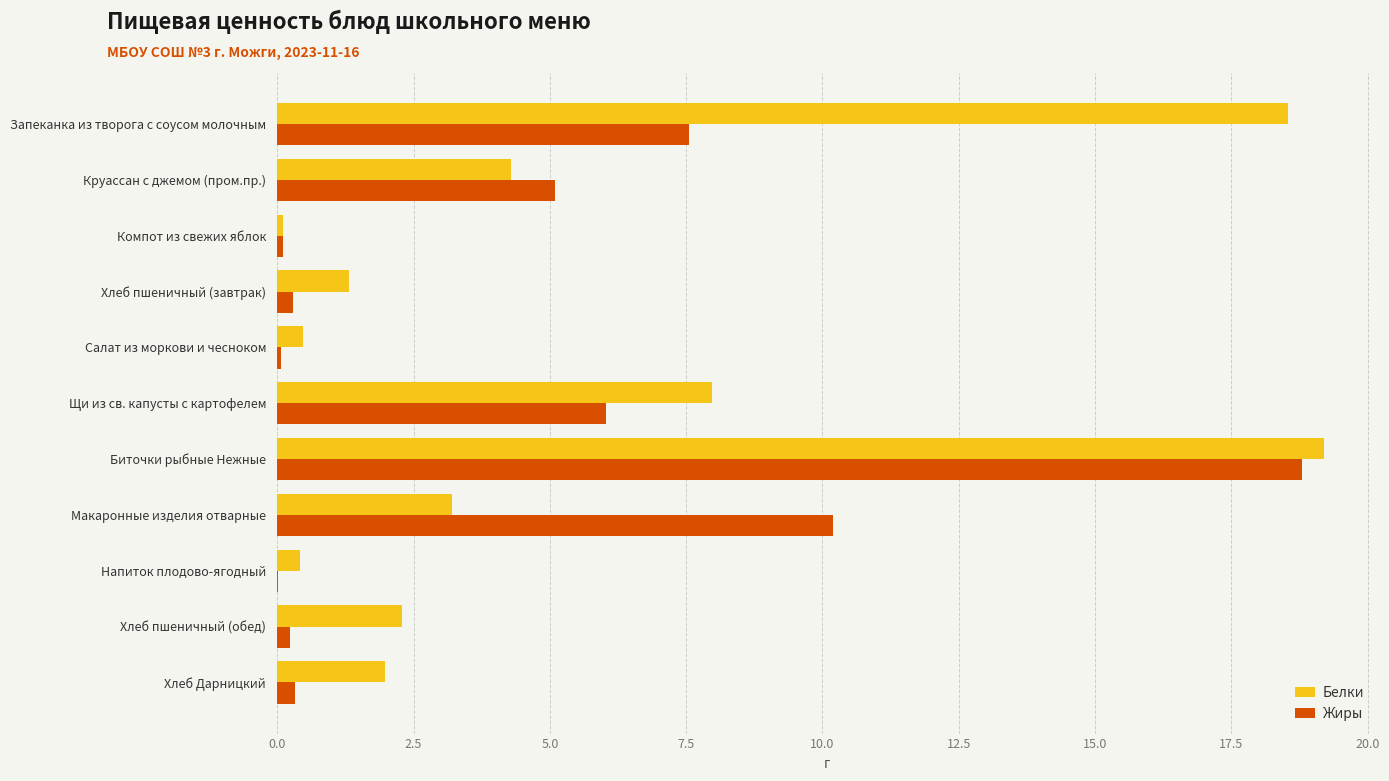

Which series changed the most between Компот из свежих яблок and Хлеб Дарницкий?

Белки